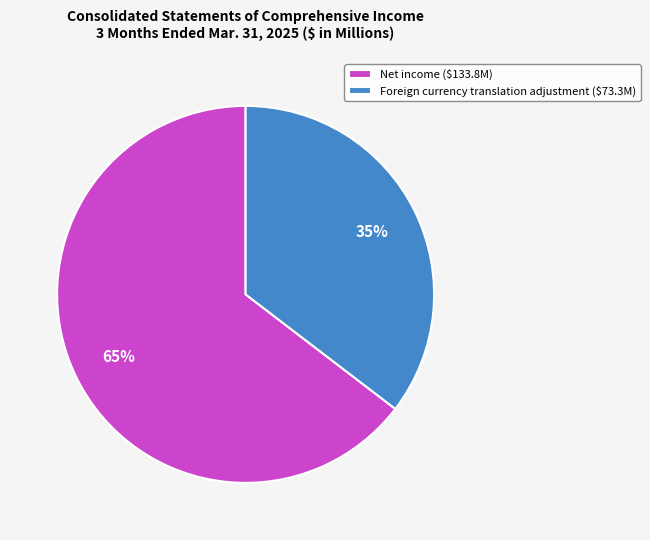

Which slice is the largest?

Net income ($133.8M)